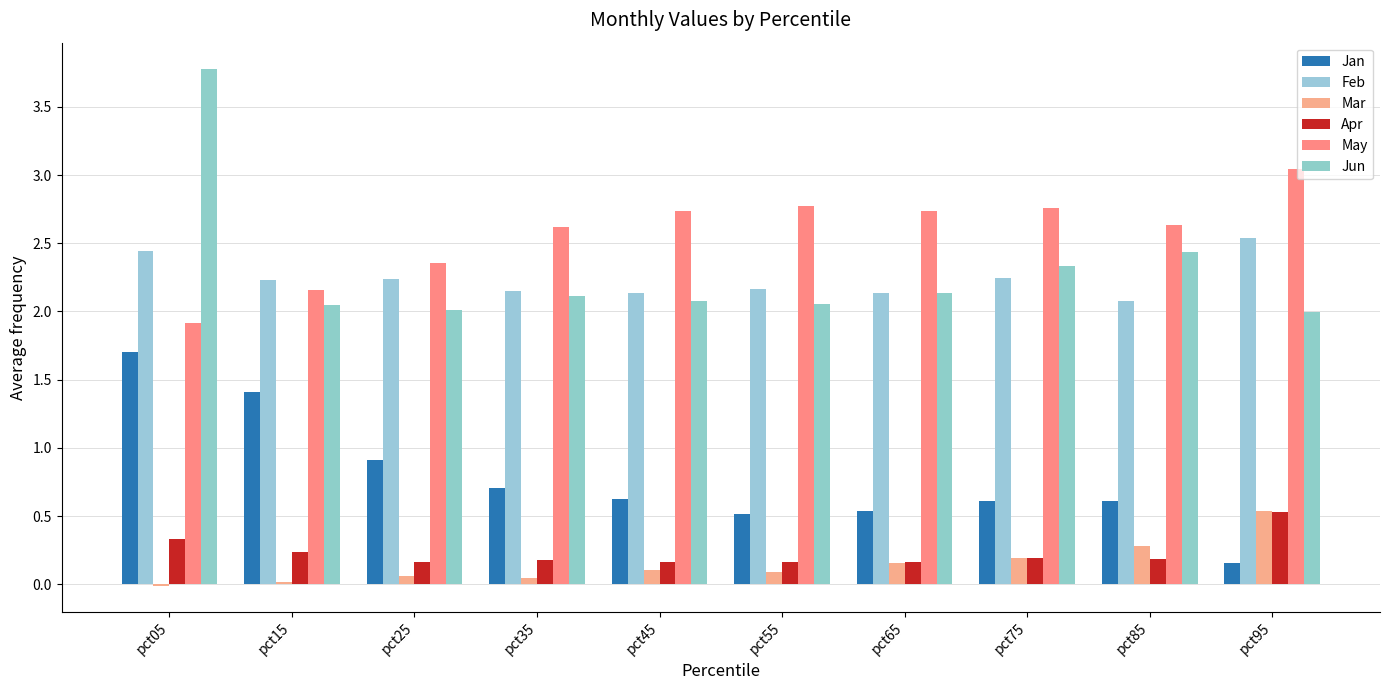

What is the difference between the second highest and minimum values in the May series?

0.9